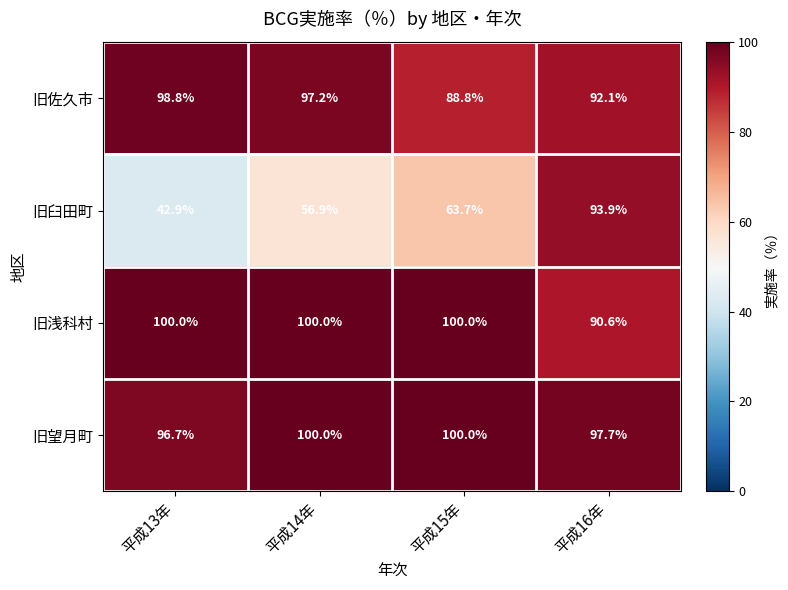

Reading right to left, extract all data points from this chart.

旧佐久市: 92.1	88.8	97.2	98.8
旧臼田町: 93.9	63.7	56.9	42.9
旧浅科村: 90.6	100.0	100.0	100.0
旧望月町: 97.7	100.0	100.0	96.7